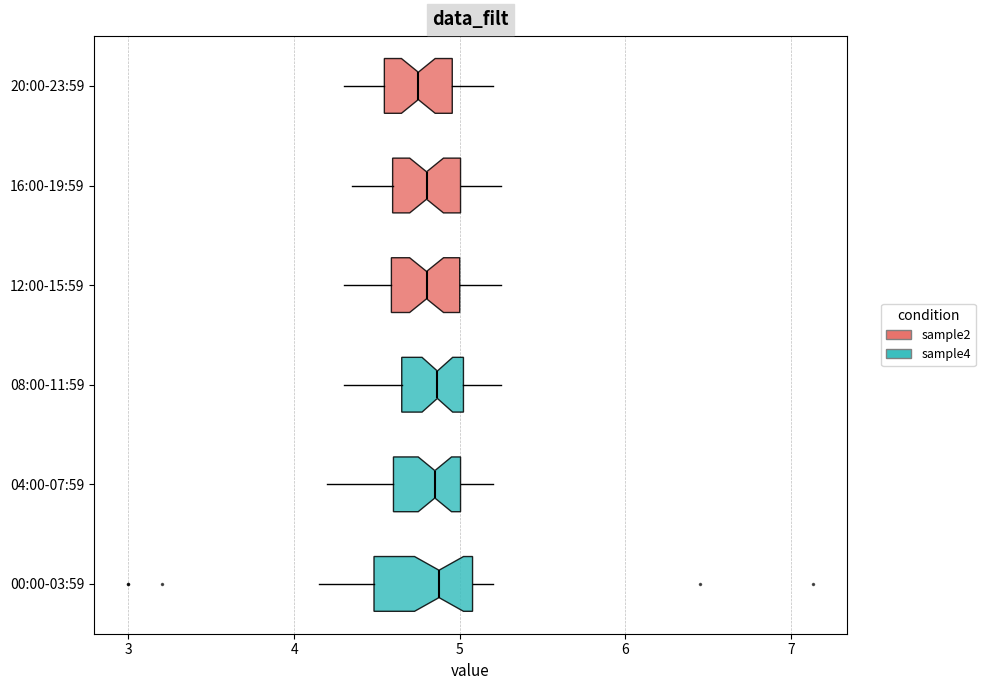

Reading bottom to top, read every box against the x-axis: the position of its median line, the range the box covers, and the ends of its whiskers. The values are not printed on the chart, so give them approximately, as read against the axis.

00:00-03:59: median 4.9, box 4.5 to 5.1, whiskers 4.2 to 5.2
04:00-07:59: median 4.9, box 4.6 to 5.0, whiskers 4.2 to 5.2
08:00-11:59: median 4.9, box 4.7 to 5.0, whiskers 4.3 to 5.3
12:00-15:59: median 4.8, box 4.6 to 5.0, whiskers 4.3 to 5.3
16:00-19:59: median 4.8, box 4.6 to 5.0, whiskers 4.4 to 5.3
20:00-23:59: median 4.8, box 4.5 to 5.0, whiskers 4.3 to 5.2